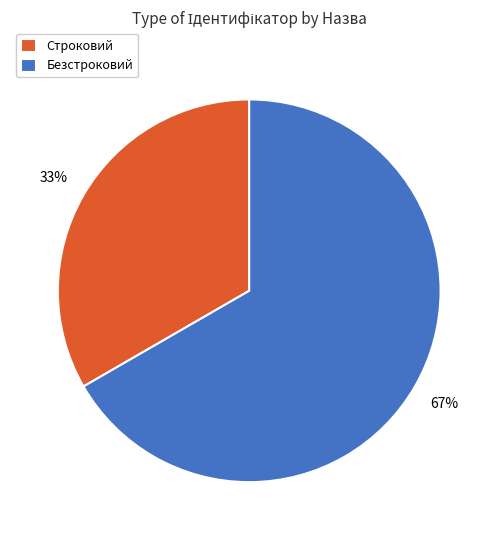

To the nearest percent, what is the combined percentage of Безстроковий and Строковий?

100%